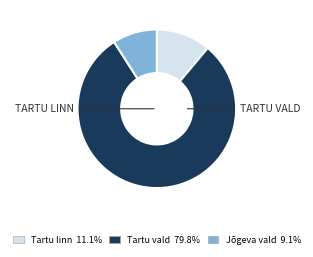

Is there any slice that represents more than half of the pie?

Yes